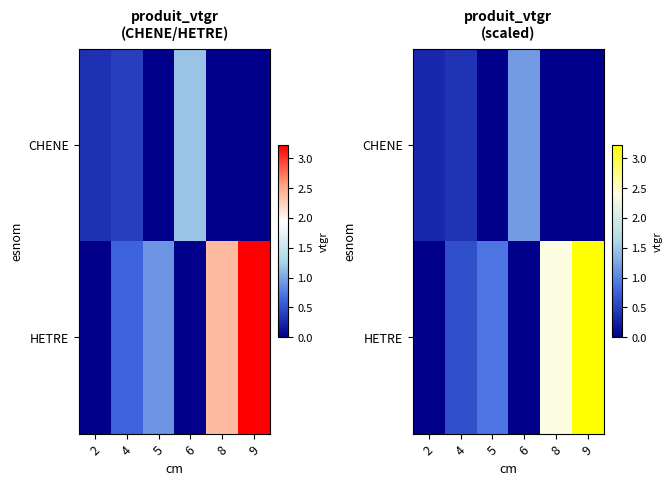

Is it true that CHENE equals -0.7 at 9?

False